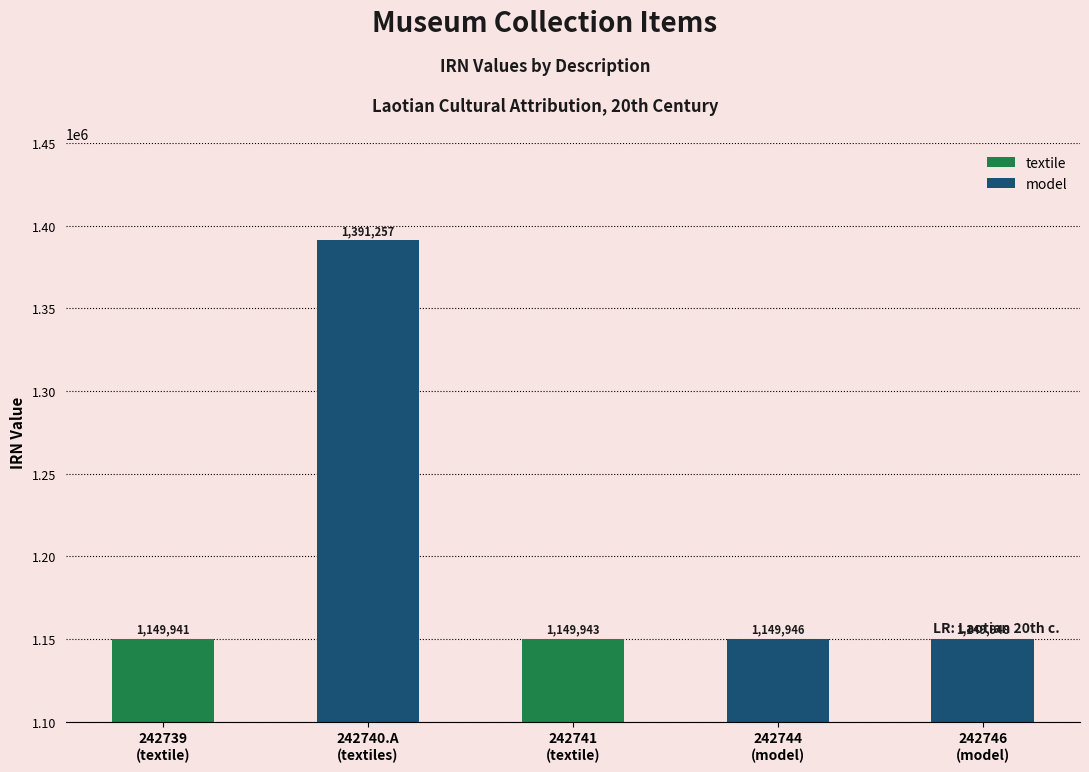

Reading right to left, what are all the values shown in this chart?

242746
(model)=1149948	242744
(model)=1149946	242741
(textile)=1149943	242740.A
(textiles)=1391257	242739
(textile)=1149941